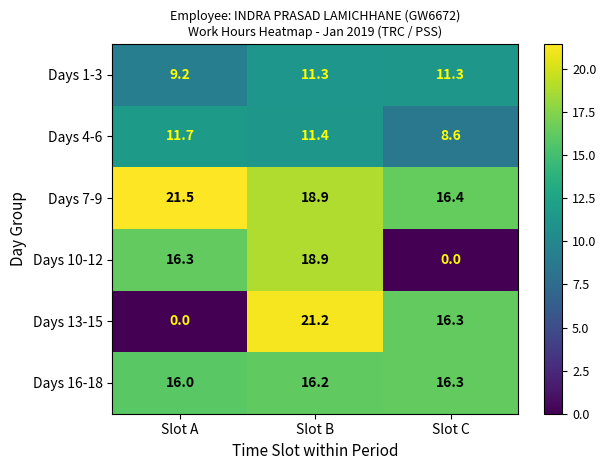

At which category is the sum across all series the highest?

Slot B